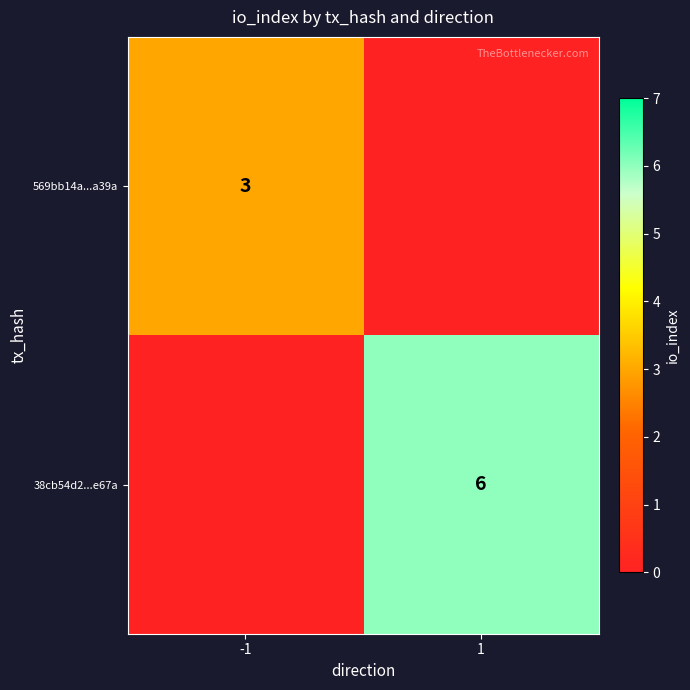

Is it true that 569bb14a...a39a equals 3 at -1?

True